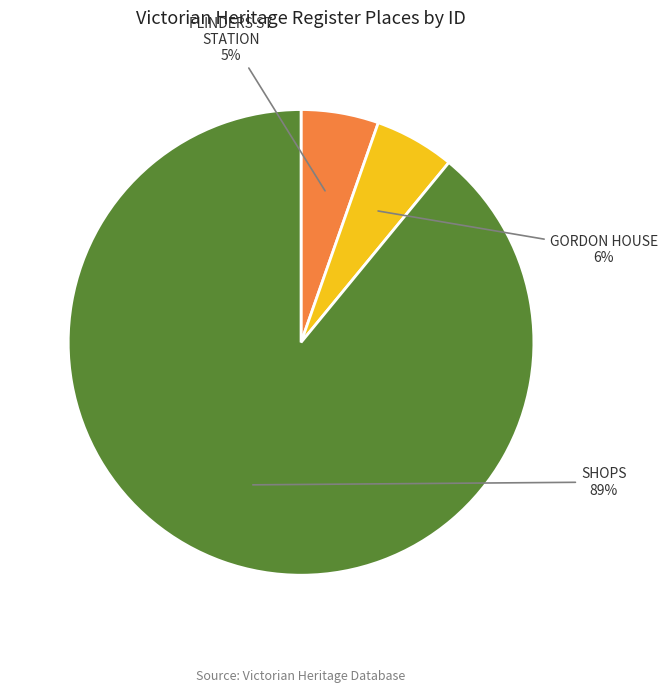

Does any single category account for the majority?

Yes